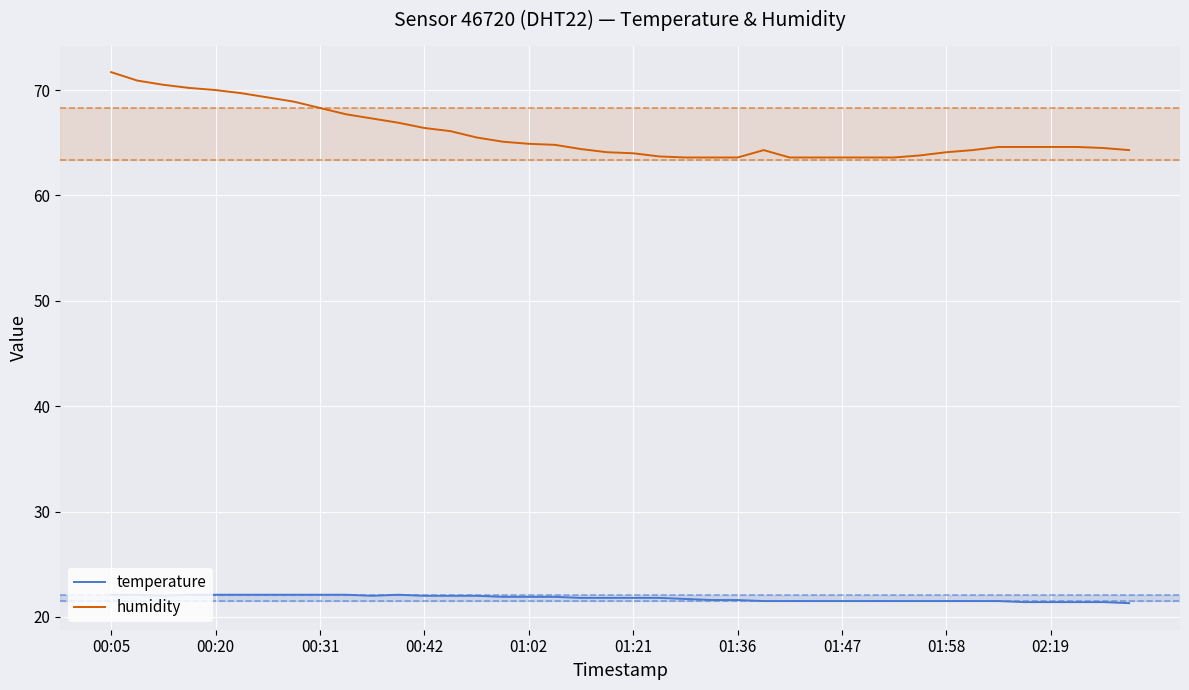

Which series has the largest total across all categories?

humidity